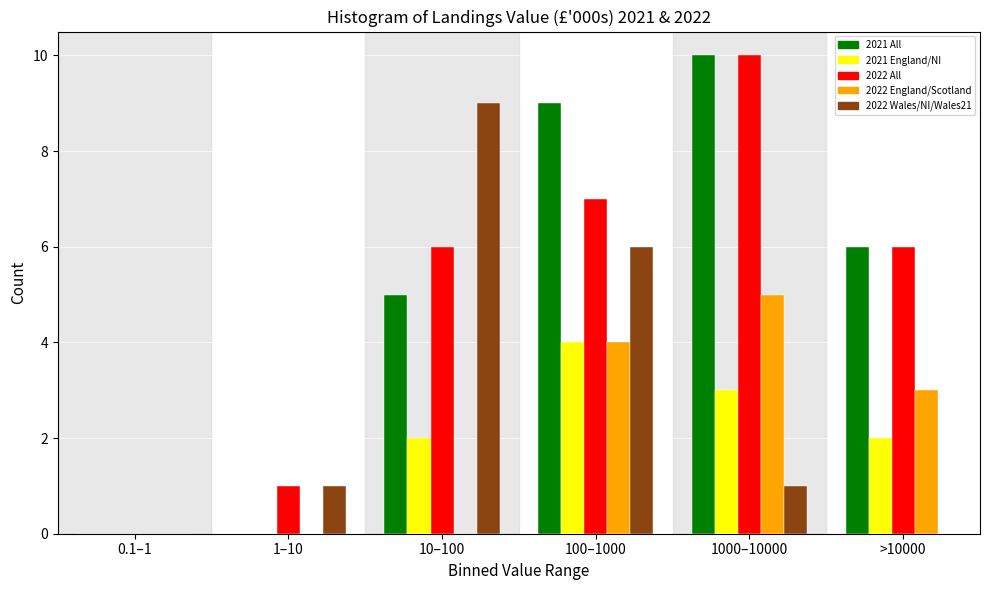

Reading left to right, transcribe all the data shown in this chart.

2021 All: 0.1–1=0	1–10=0	10–100=5	100–1000=9	1000–10000=10	>10000=6
2021 England/NI: 0.1–1=0	1–10=0	10–100=2	100–1000=4	1000–10000=3	>10000=2
2022 All: 0.1–1=0	1–10=1	10–100=6	100–1000=7	1000–10000=10	>10000=6
2022 England/Scotland: 0.1–1=0	1–10=0	10–100=0	100–1000=4	1000–10000=5	>10000=3
2022 Wales/NI/Wales21: 0.1–1=0	1–10=1	10–100=9	100–1000=6	1000–10000=1	>10000=0